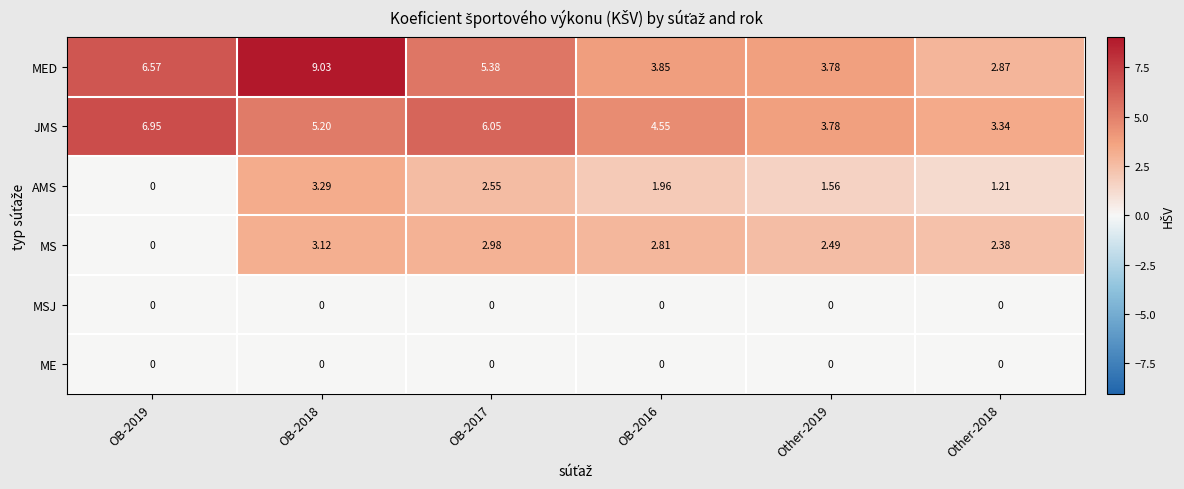

At how many categories does at least one series exceed 5?

3